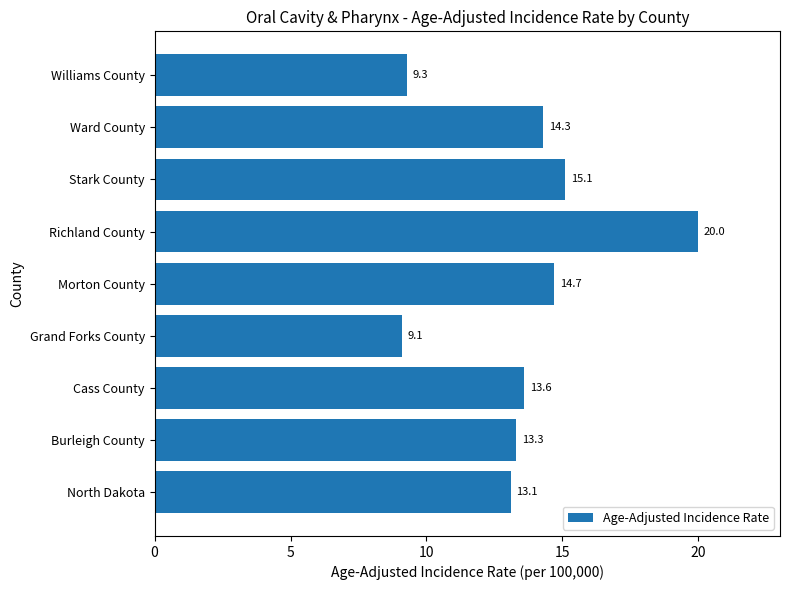

Reading bottom to top, what are all the values shown in this chart?

North Dakota=13.1	Burleigh County=13.3	Cass County=13.6	Grand Forks County=9.1	Morton County=14.7	Richland County=20.0	Stark County=15.1	Ward County=14.3	Williams County=9.3